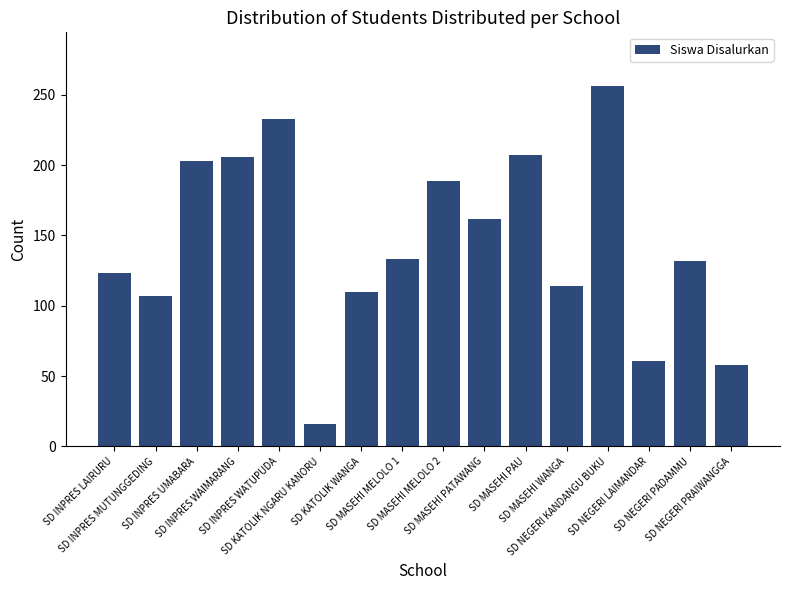

What is the greatest value displayed?

256